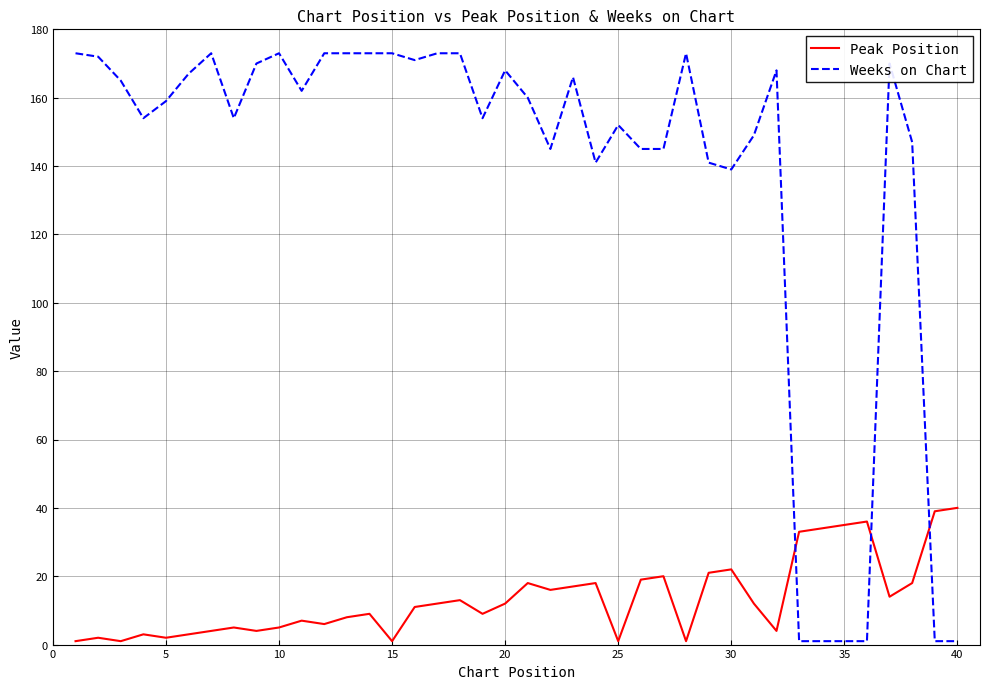

What is the lowest value of the Peak Position series?

1